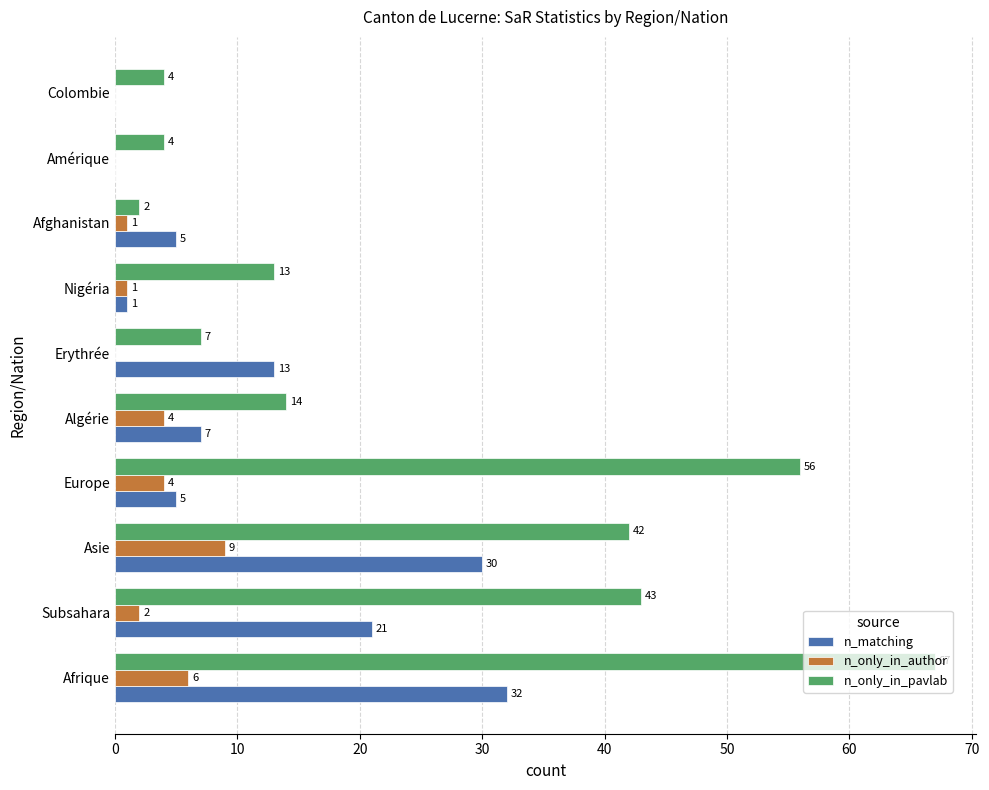

Count the number of data series in this chart.

3